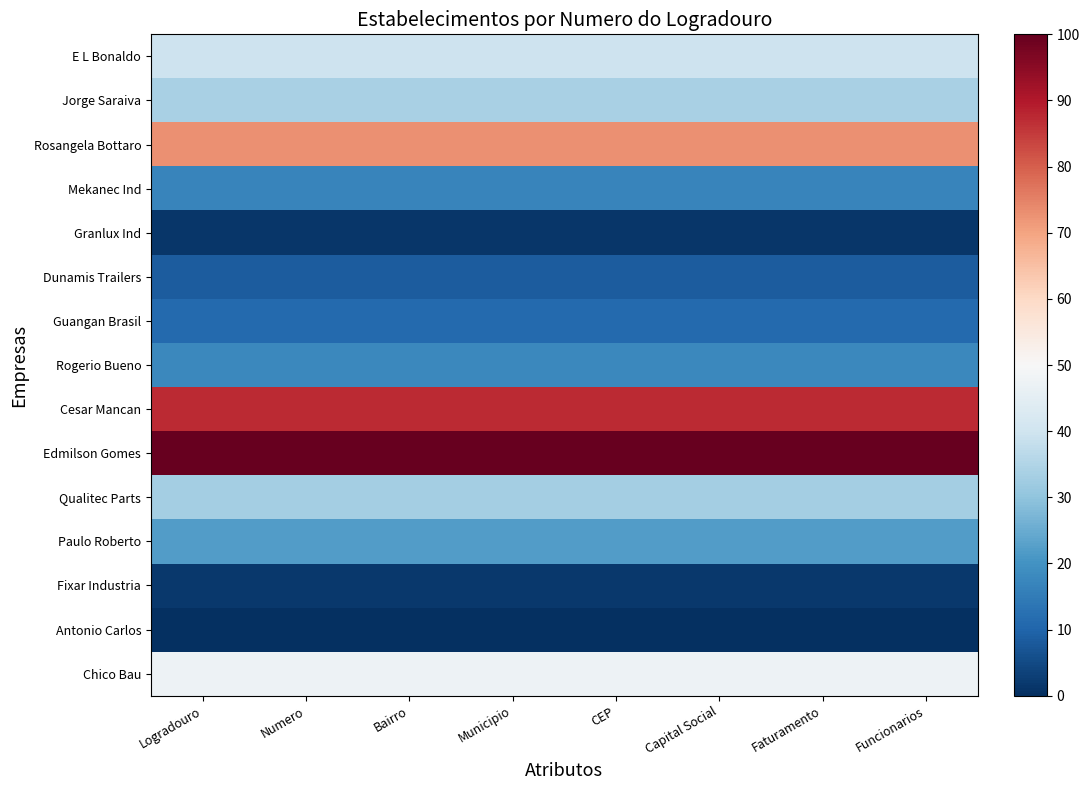

Reading right to left, transcribe all the data shown in this chart.

E L Bonaldo: Funcionarios=39.7	Faturamento=39.7	Capital Social=39.7	CEP=39.7	Municipio=39.7	Bairro=39.7	Numero=39.7	Logradouro=39.7
Jorge Saraiva: Funcionarios=33.6	Faturamento=33.6	Capital Social=33.6	CEP=33.6	Municipio=33.6	Bairro=33.6	Numero=33.6	Logradouro=33.6
Rosangela Bottaro: Funcionarios=73.0	Faturamento=73.0	Capital Social=73.0	CEP=73.0	Municipio=73.0	Bairro=73.0	Numero=73.0	Logradouro=73.0
Mekanec Ind: Funcionarios=16.8	Faturamento=16.8	Capital Social=16.8	CEP=16.8	Municipio=16.8	Bairro=16.8	Numero=16.8	Logradouro=16.8
Granlux Ind: Funcionarios=1.4	Faturamento=1.4	Capital Social=1.4	CEP=1.4	Municipio=1.4	Bairro=1.4	Numero=1.4	Logradouro=1.4
Dunamis Trailers: Funcionarios=8.4	Faturamento=8.4	Capital Social=8.4	CEP=8.4	Municipio=8.4	Bairro=8.4	Numero=8.4	Logradouro=8.4
Guangan Brasil: Funcionarios=11.3	Faturamento=11.3	Capital Social=11.3	CEP=11.3	Municipio=11.3	Bairro=11.3	Numero=11.3	Logradouro=11.3
Rogerio Bueno: Funcionarios=17.8	Faturamento=17.8	Capital Social=17.8	CEP=17.8	Municipio=17.8	Bairro=17.8	Numero=17.8	Logradouro=17.8
Cesar Mancan: Funcionarios=87.3	Faturamento=87.3	Capital Social=87.3	CEP=87.3	Municipio=87.3	Bairro=87.3	Numero=87.3	Logradouro=87.3
Edmilson Gomes: Funcionarios=100.0	Faturamento=100.0	Capital Social=100.0	CEP=100.0	Municipio=100.0	Bairro=100.0	Numero=100.0	Logradouro=100.0
Qualitec Parts: Funcionarios=32.9	Faturamento=32.9	Capital Social=32.9	CEP=32.9	Municipio=32.9	Bairro=32.9	Numero=32.9	Logradouro=32.9
Paulo Roberto: Funcionarios=22.1	Faturamento=22.1	Capital Social=22.1	CEP=22.1	Municipio=22.1	Bairro=22.1	Numero=22.1	Logradouro=22.1
Fixar Industria: Funcionarios=1.8	Faturamento=1.8	Capital Social=1.8	CEP=1.8	Municipio=1.8	Bairro=1.8	Numero=1.8	Logradouro=1.8
Antonio Carlos: Funcionarios=0.0	Faturamento=0.0	Capital Social=0.0	CEP=0.0	Municipio=0.0	Bairro=0.0	Numero=0.0	Logradouro=0.0
Chico Bau: Funcionarios=47.3	Faturamento=47.3	Capital Social=47.3	CEP=47.3	Municipio=47.3	Bairro=47.3	Numero=47.3	Logradouro=47.3